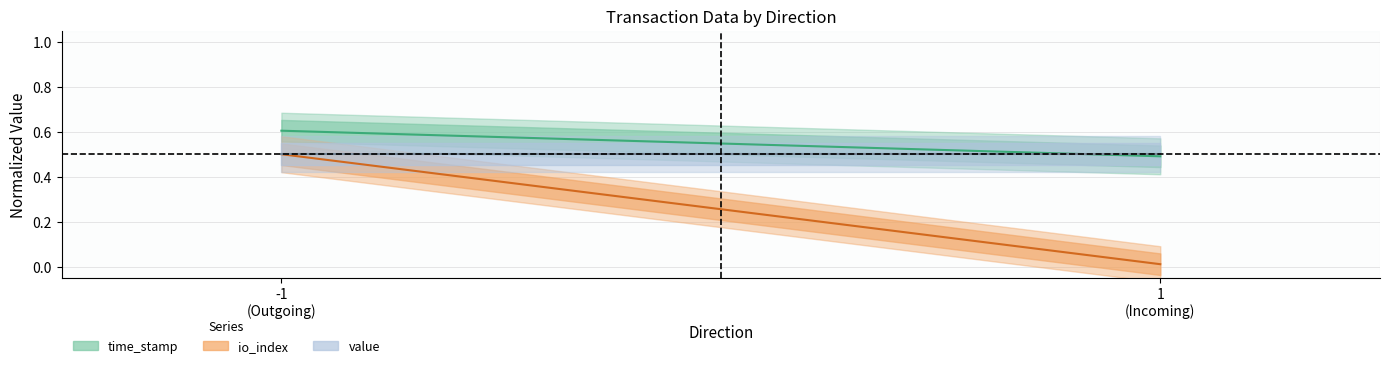

At how many categories does at least one series exceed 0?

2